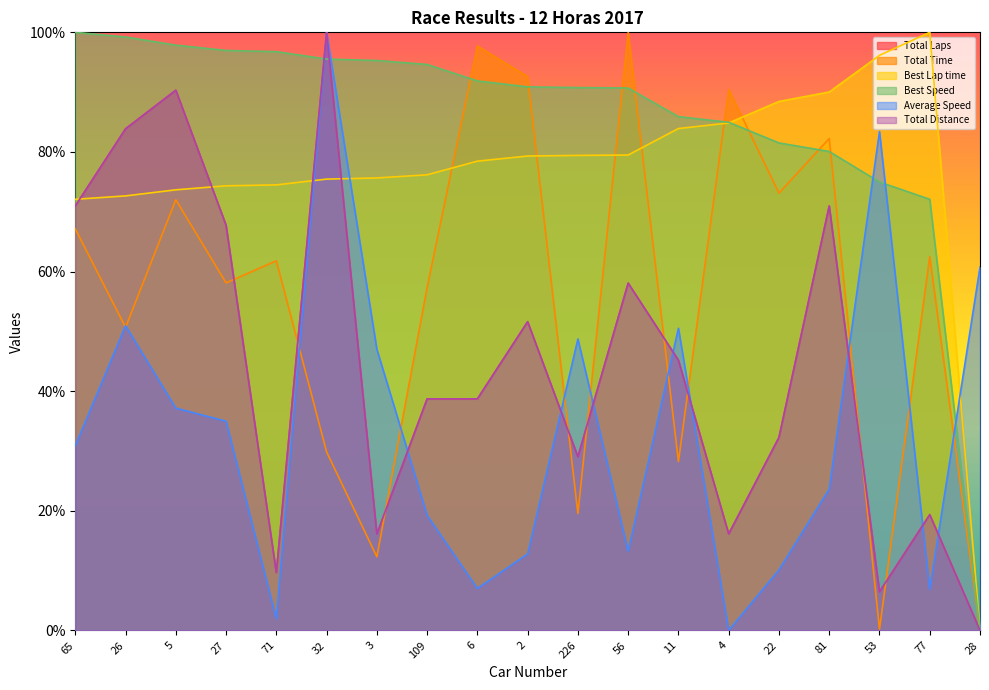

What are all the series names shown in the legend?

Total Laps, Total Time, Best Lap time, Best Speed, Average Speed, Total Distance